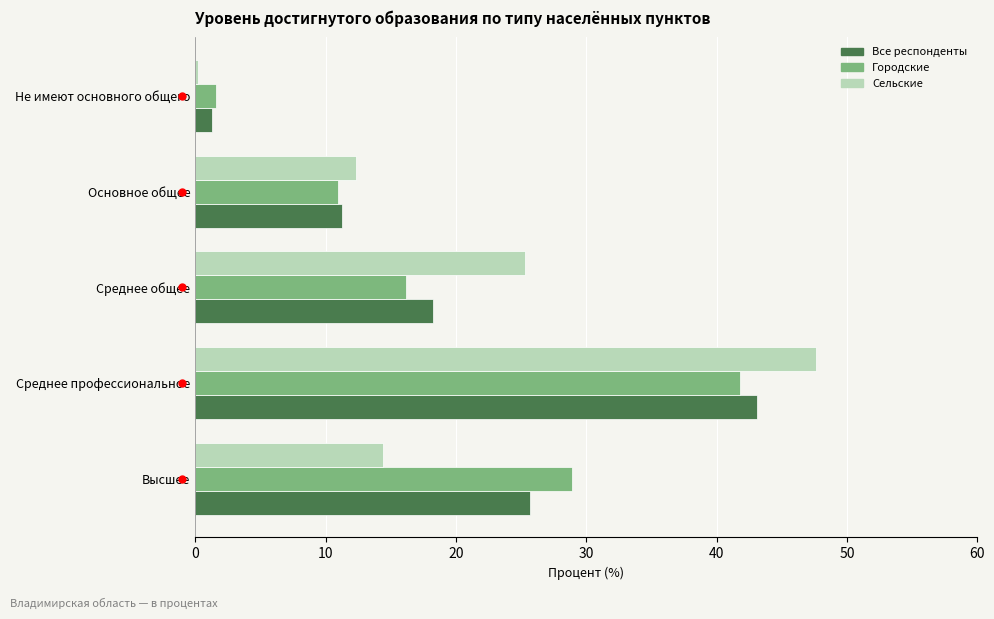

Is it true that Городские equals 41.8 at Среднее профессиональное?

True